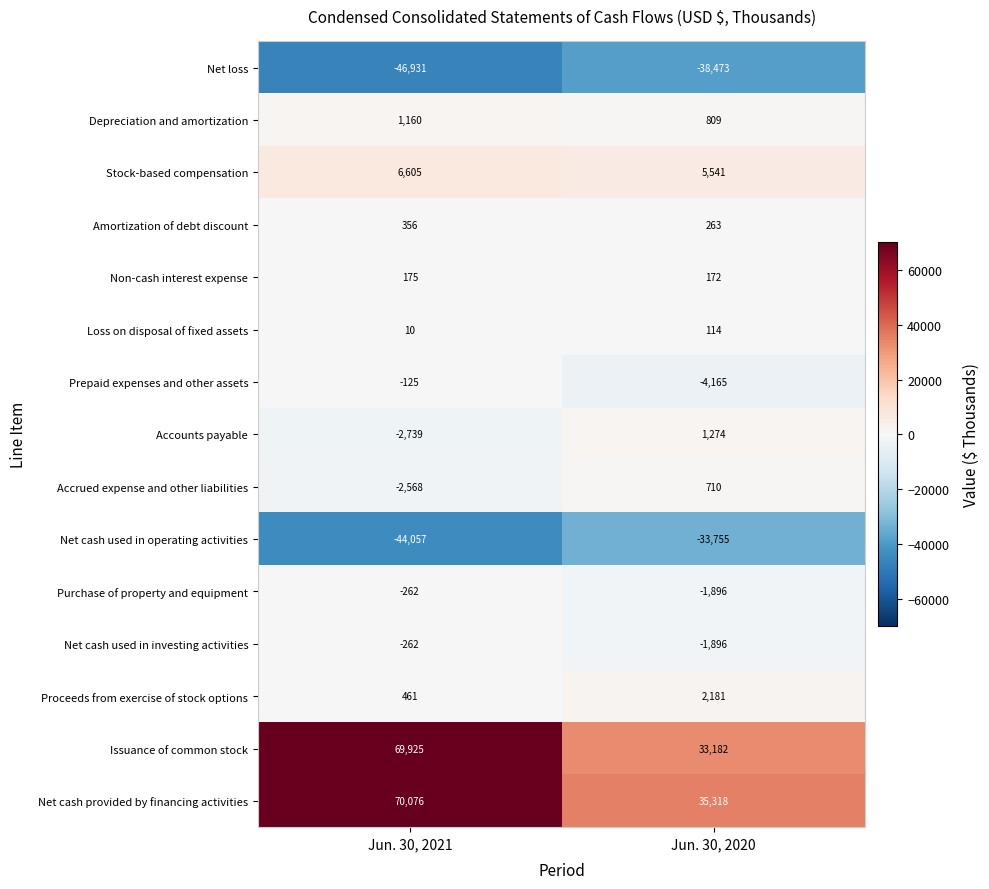

Is it true that Stock-based compensation equals 8688 at Jun. 30, 2021?

False